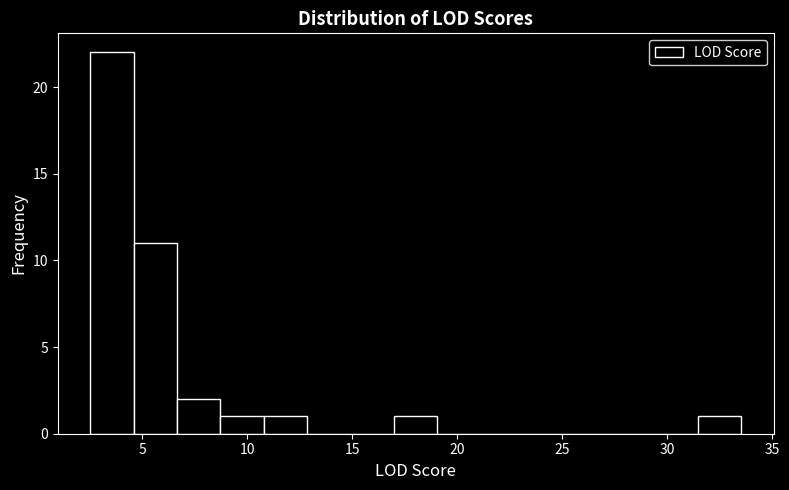

Reading left to right, list every bar in this chart as the range it spans on the x-axis followed by its height. Neither the bar edges nor the heights are printed on the chart, so give them approximately, as read against the axes.

2.5 to 4.5: 22
4.5 to 6.5: 11
6.5 to 8.5: 2
8.5 to 11.0: 1
11.0 to 13.0: 1
13.0 to 15.0: 0
15.0 to 17.0: 0
17.0 to 19.0: 1
19.0 to 21.0: 0
21.0 to 23.0: 0
23.0 to 25.5: 0
25.5 to 27.5: 0
27.5 to 29.5: 0
29.5 to 31.5: 0
31.5 to 33.5: 1